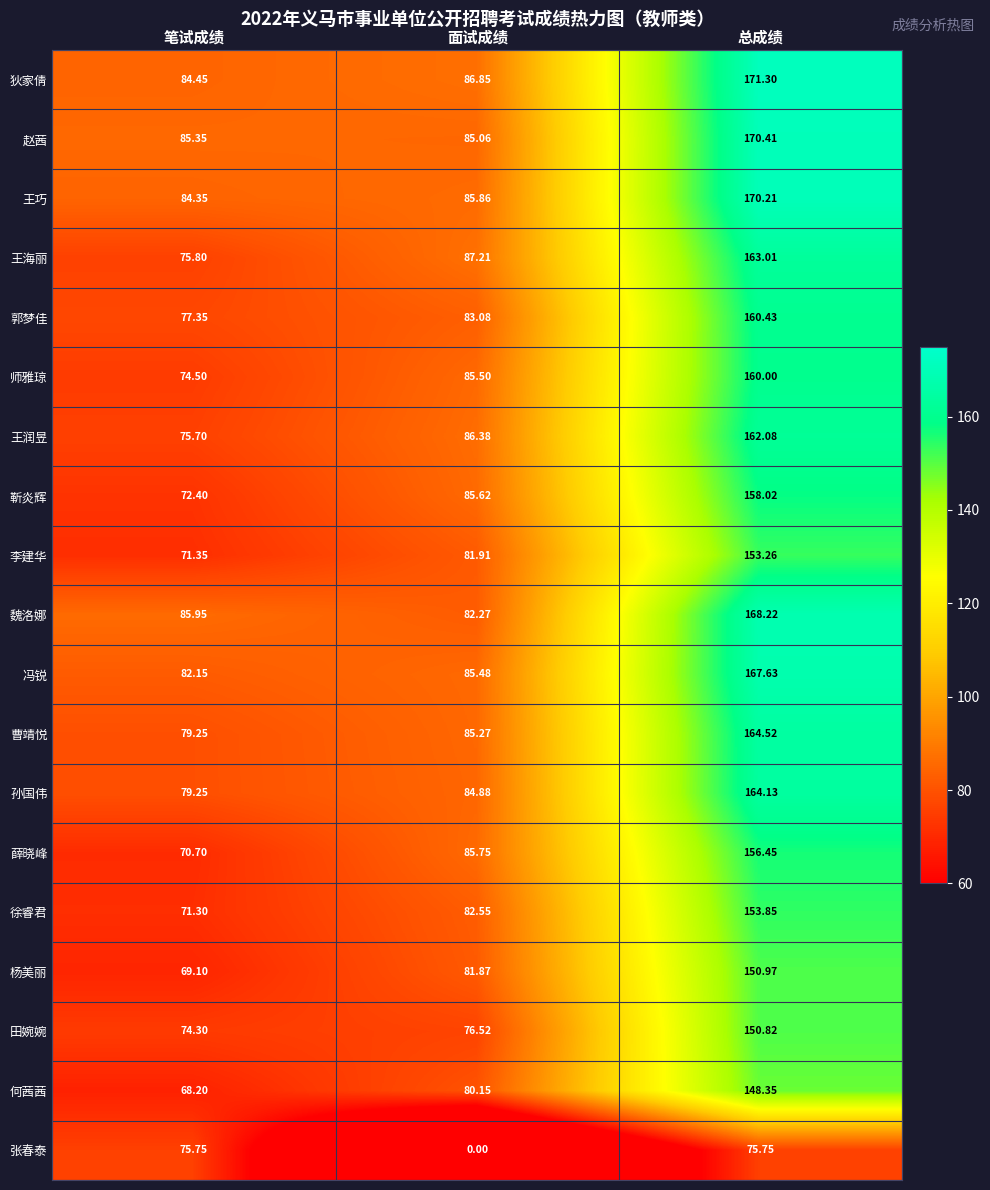

Rank the categories by 靳炎辉 value from highest to lowest.

总成绩, 面试成绩, 笔试成绩